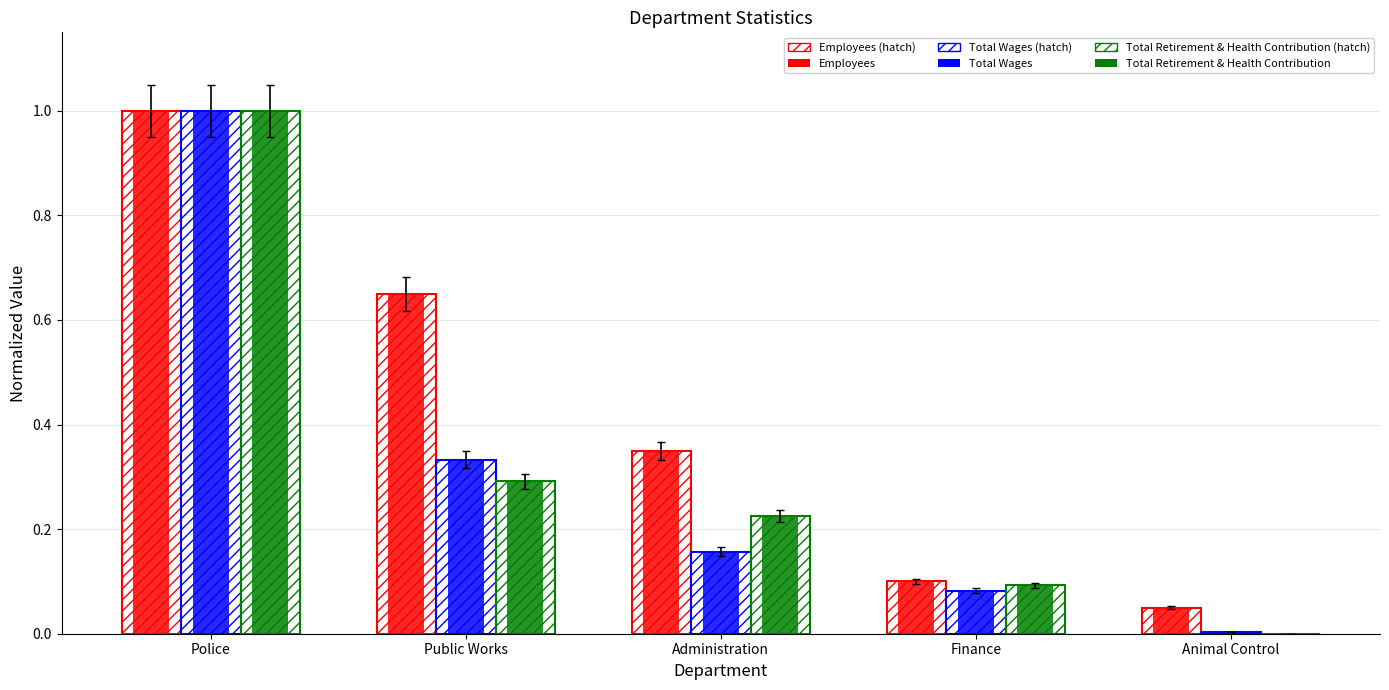

How many categories are shown in the chart?

5